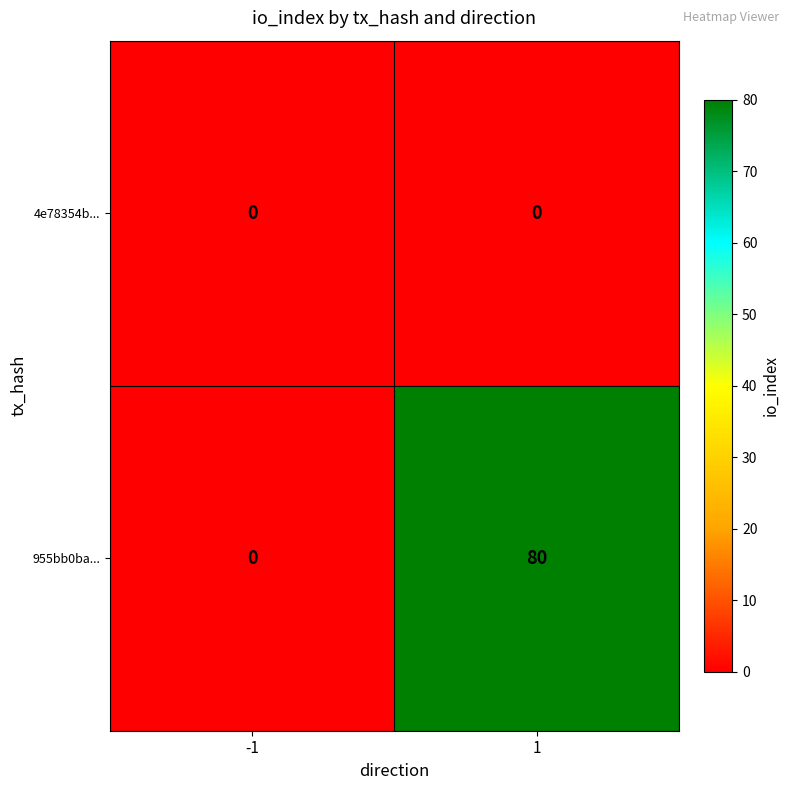

Reading right to left, list all the values displayed in this chart.

4e78354b...: 1=0	-1=0
955bb0ba...: 1=80	-1=0